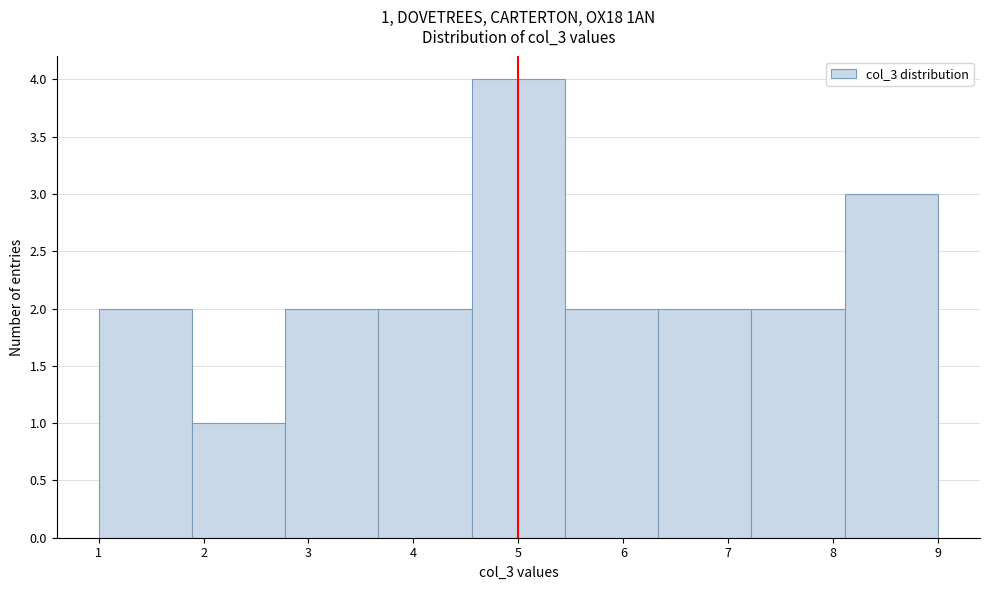

Which range on the x-axis has the tallest bar?

4.6 to 5.4